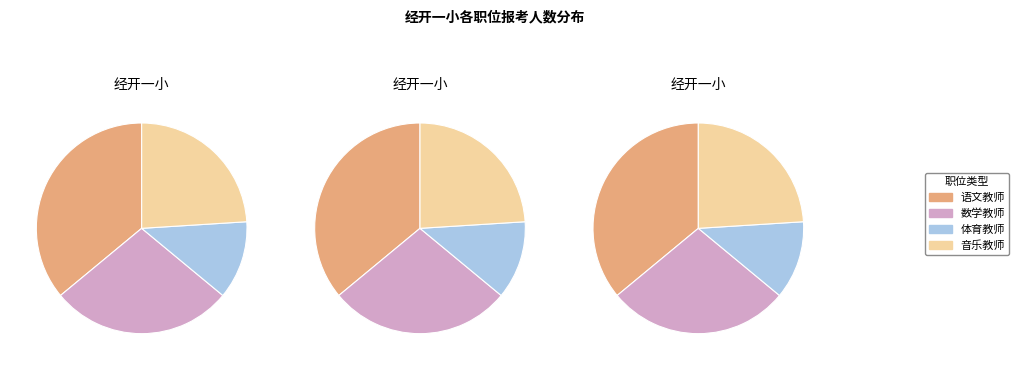

How many segments does this pie chart have?

4